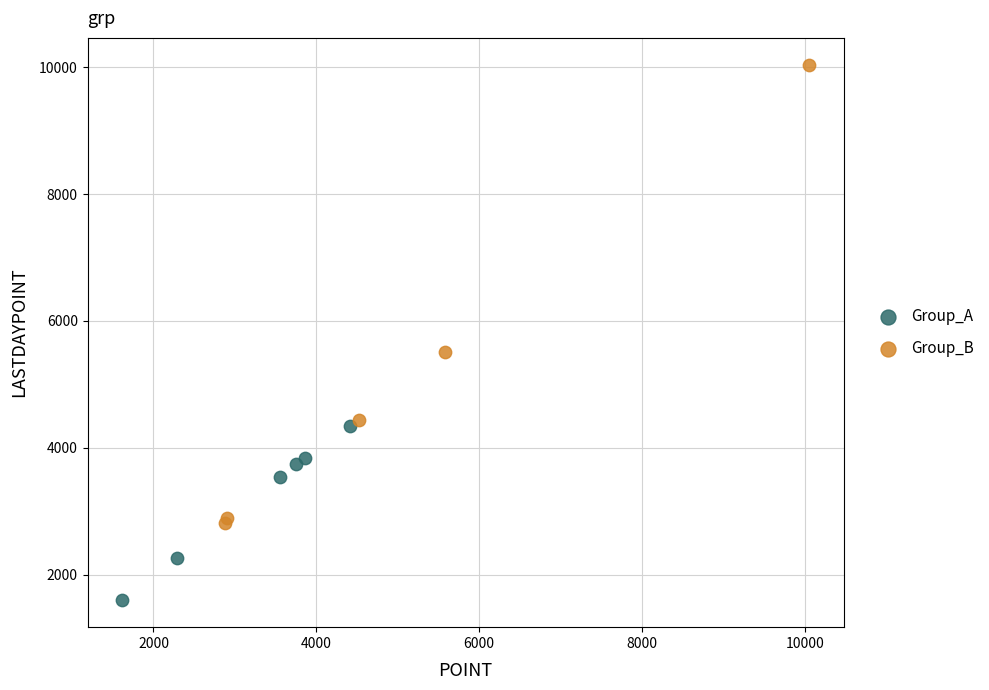

Which series has the widest spread of Y values?

Group_B